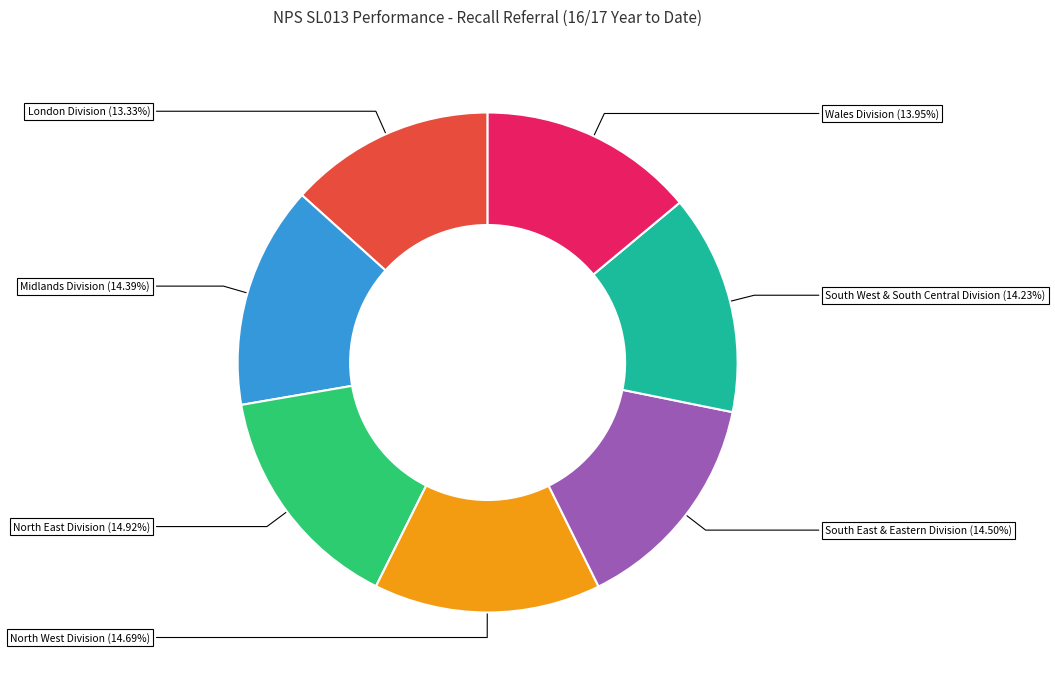

Is there any slice that represents more than half of the pie?

No